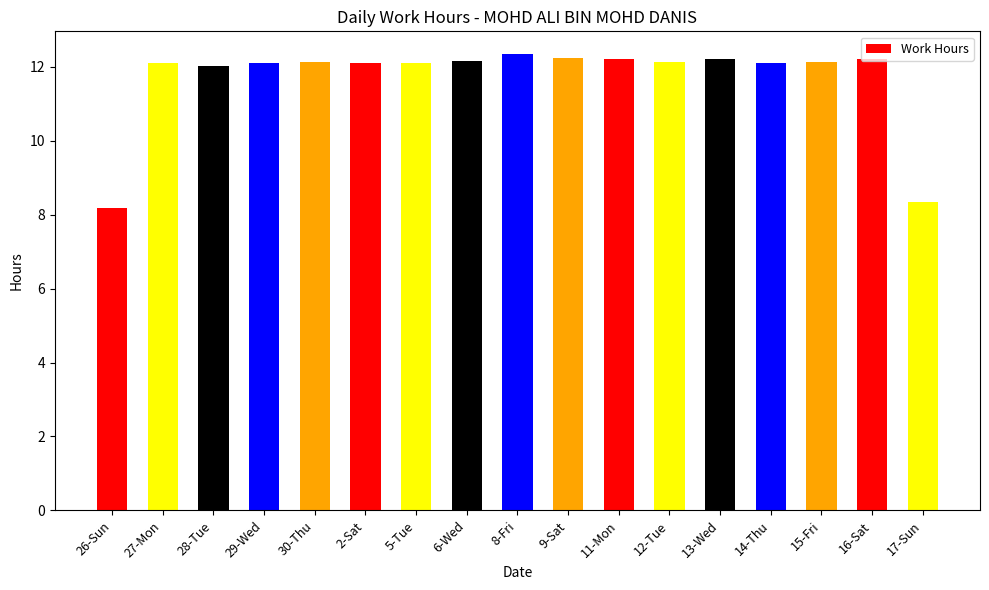

What is the sum of all values?

198.8